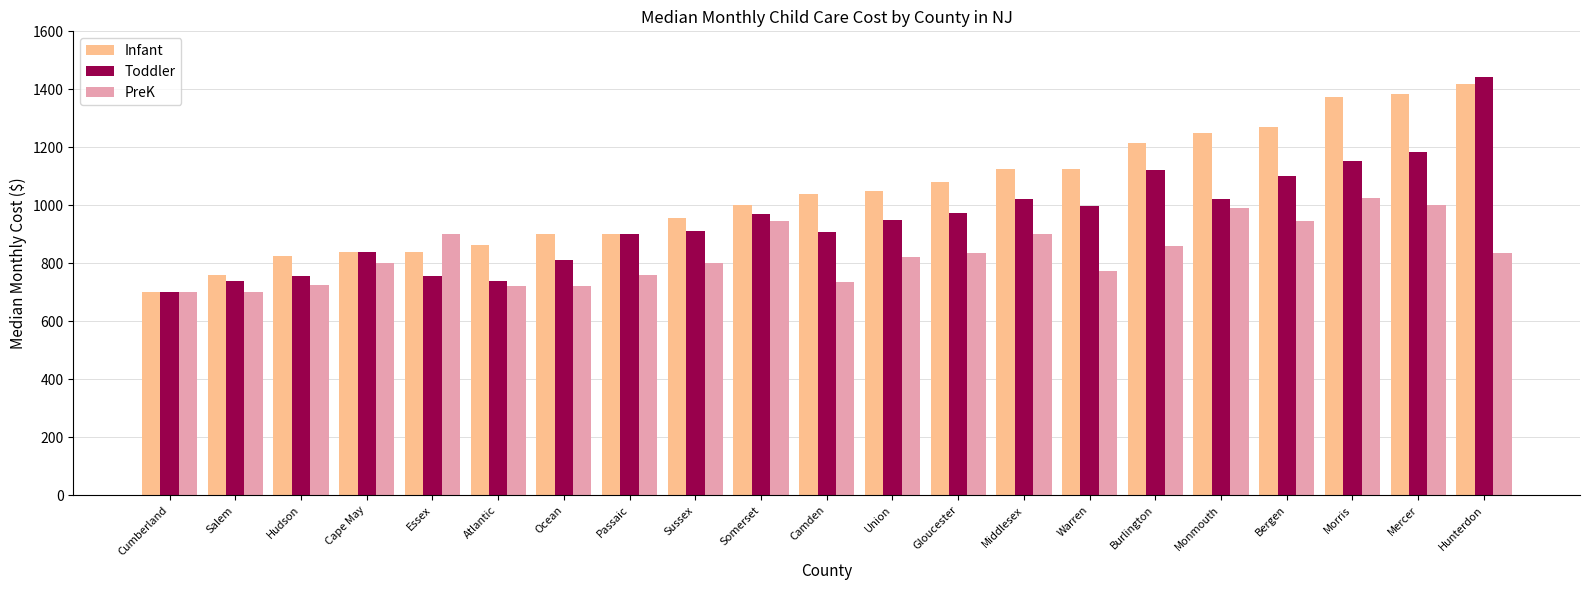

Between Hudson and Hunterdon, which series saw the biggest shift?

Toddler